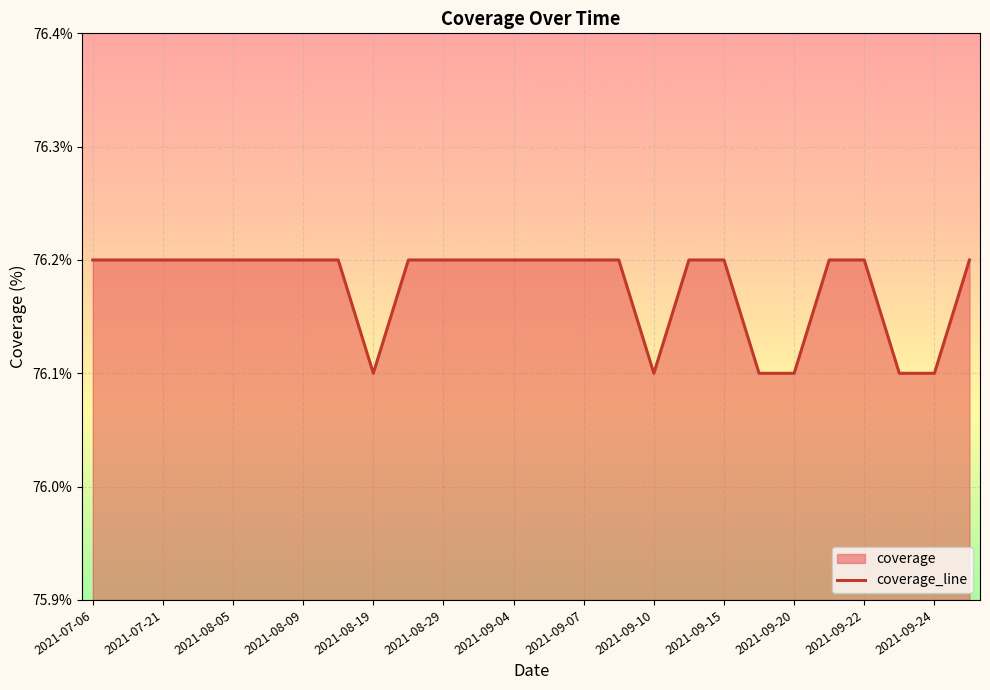

How many interior local valleys (lower than both neighbors) does the data have?

2